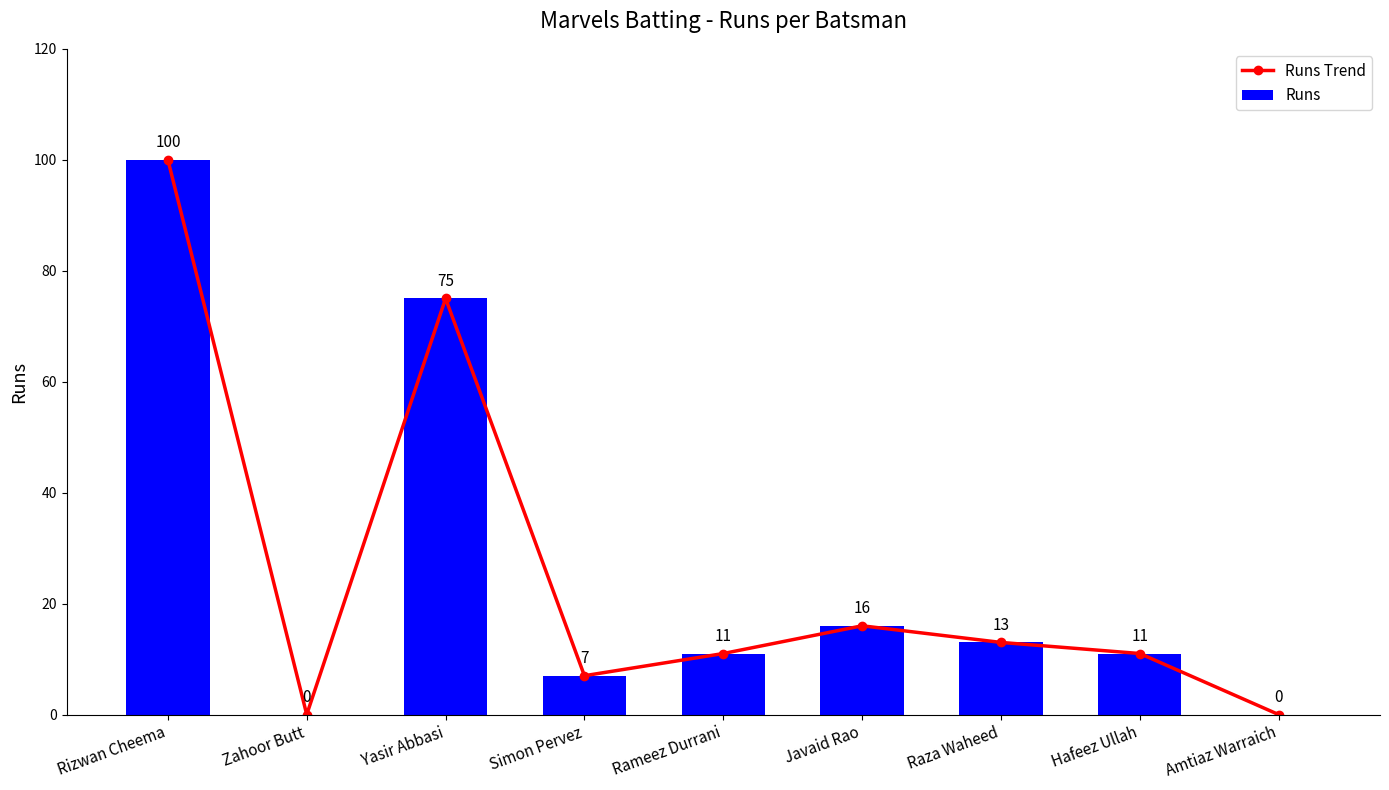

How many values in Runs Trend are above zero?

7